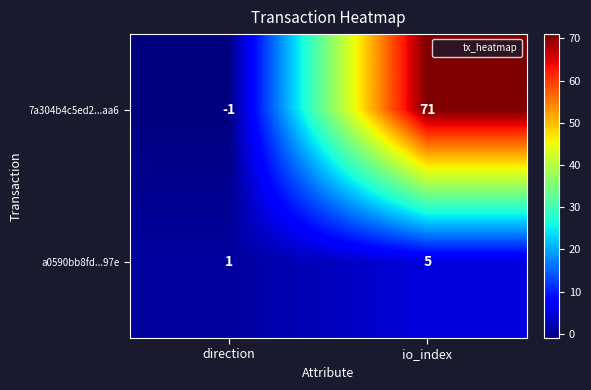

Where is a0590bb8fd...97e nearest to the value 3?

direction